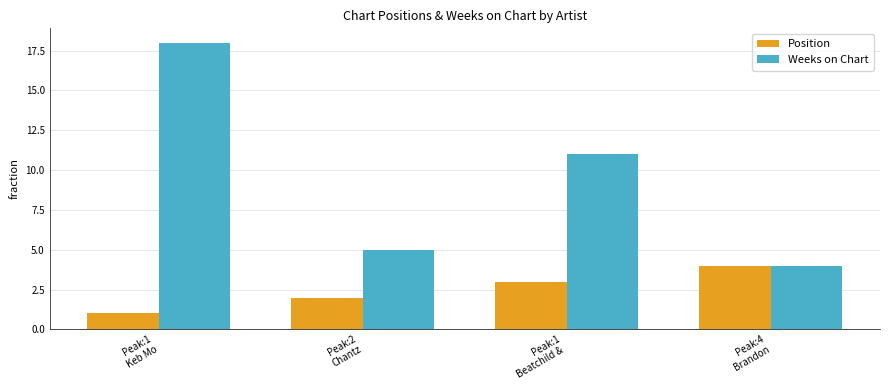

At which category is the sum across all series the highest?

Peak:1
Keb Mo